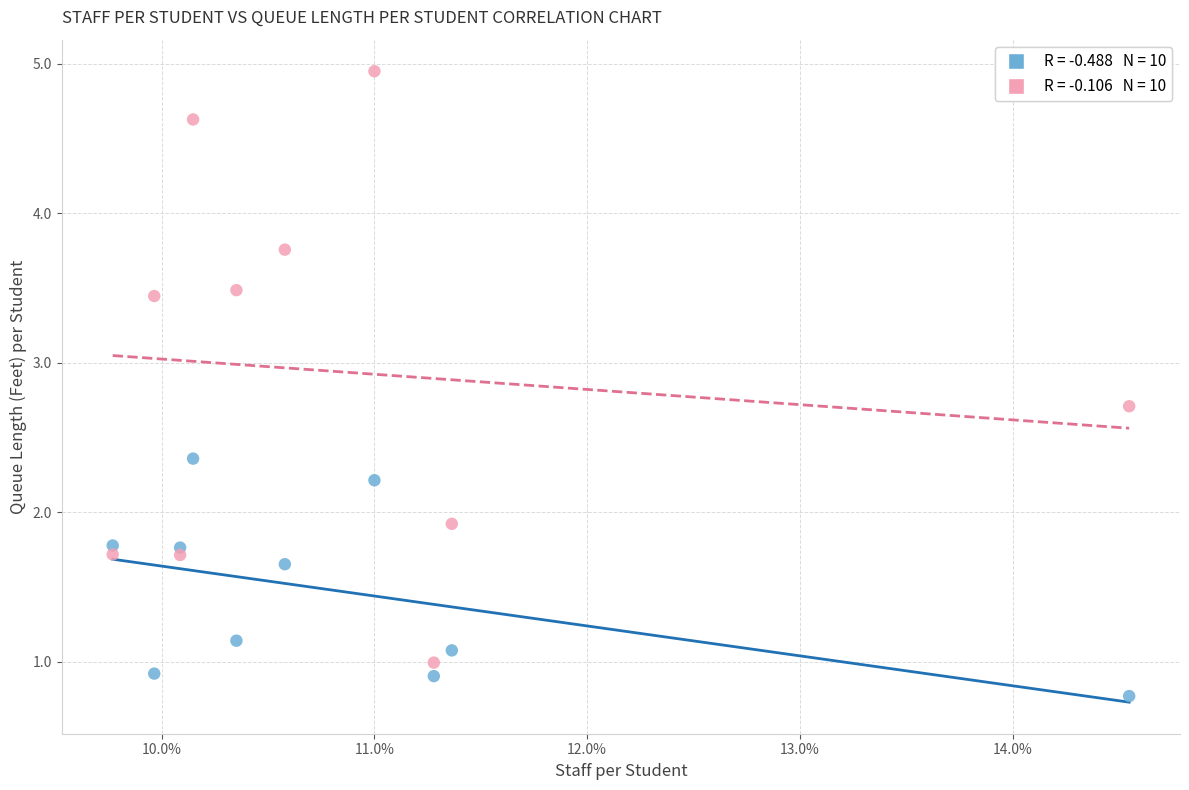

Across all series, what Y value is closest to 2?

1.9